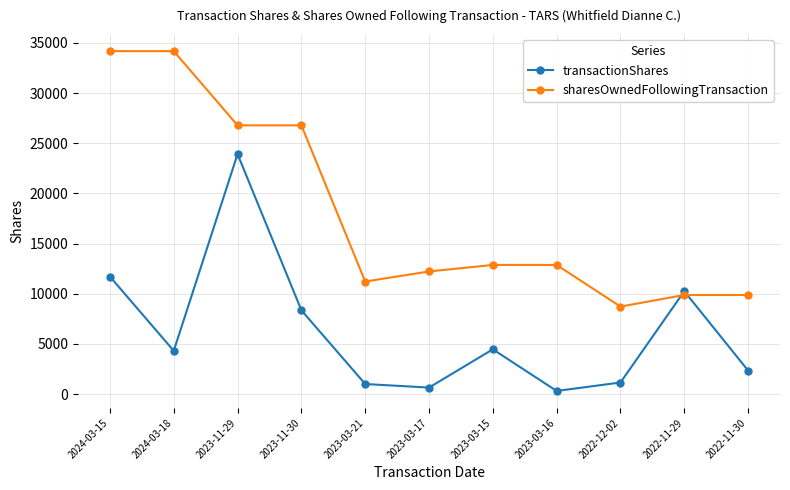

What value does the sharesOwnedFollowingTransaction series have at 2024-03-18, to the nearest 50?

34200